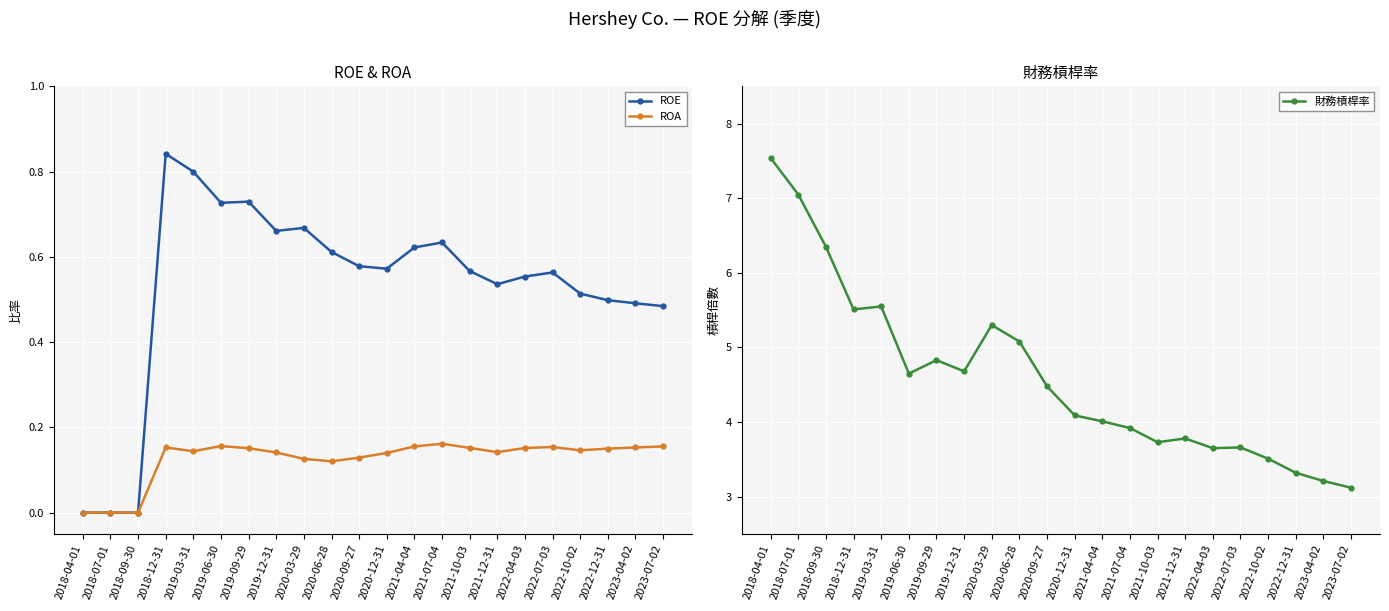

At which category is the sum across all series the highest?

2018-04-01